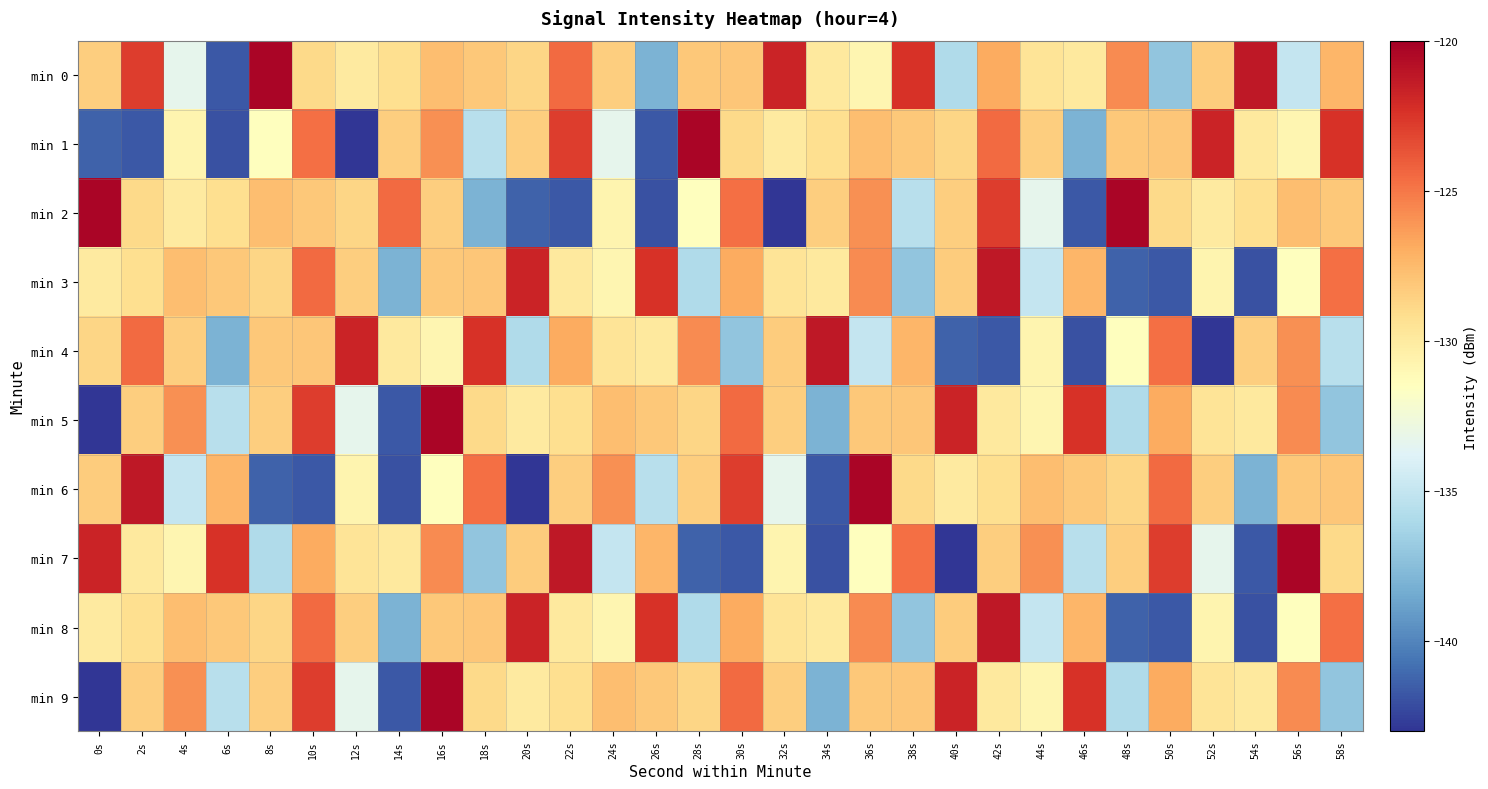

Which series has the largest total across all categories?

min 0